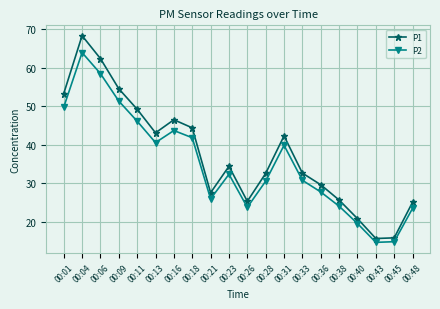

Where is the first local minimum for P2?

00:13